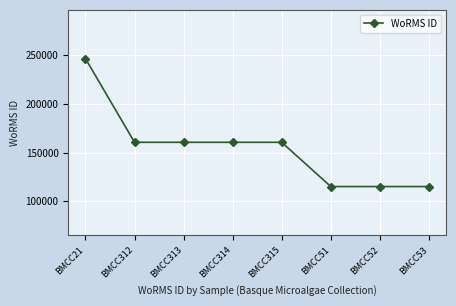

What is the label of the 4th point from the right?

BMCC315